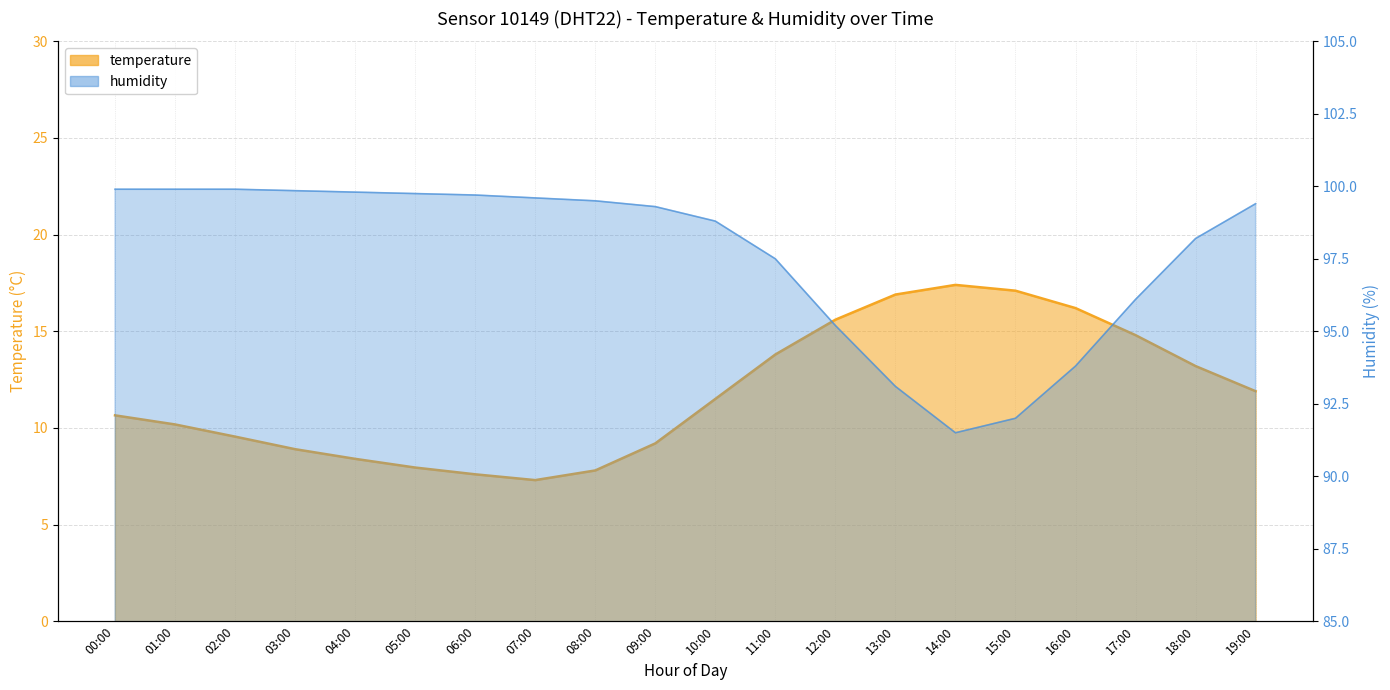

What is the lowest value of the humidity series?

91.5